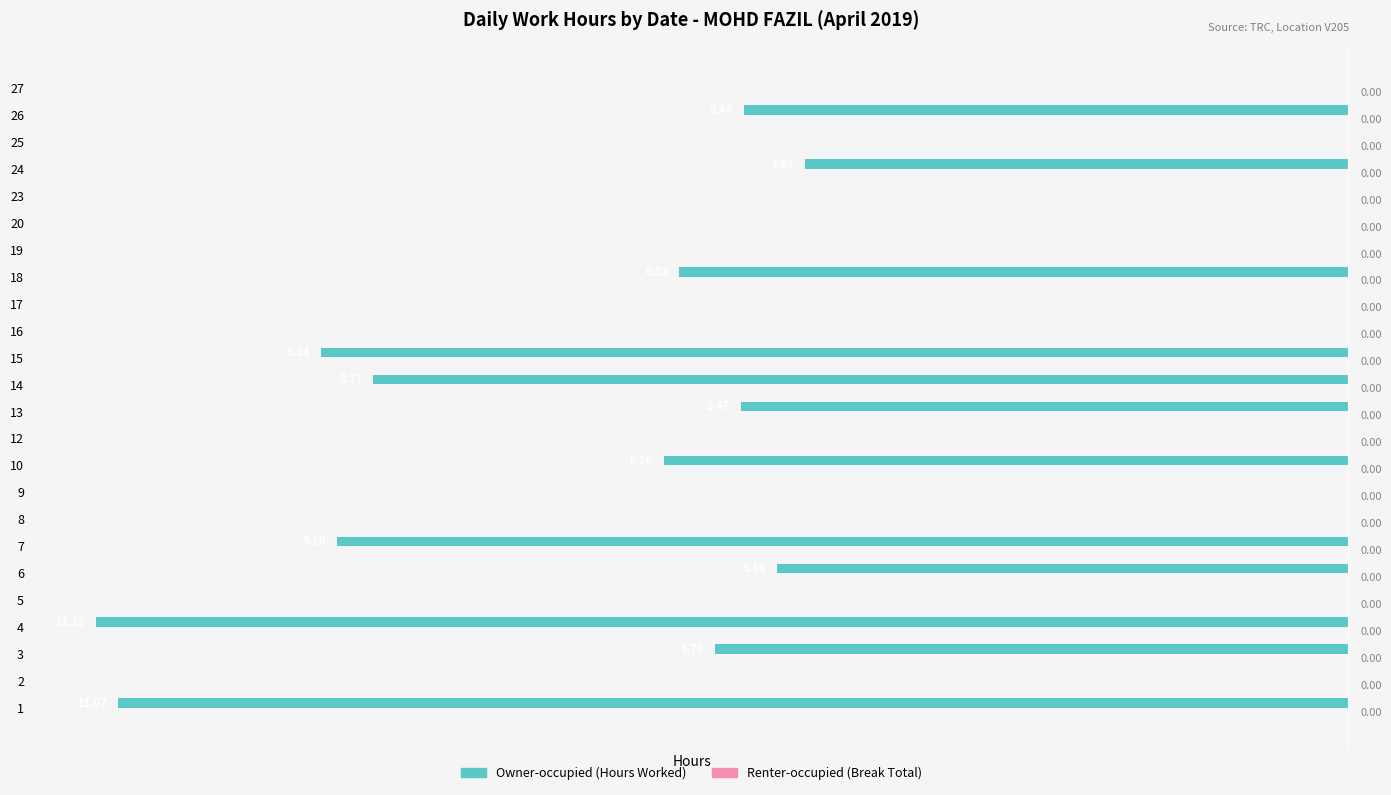

Which has a higher value, 14 or 19?

19